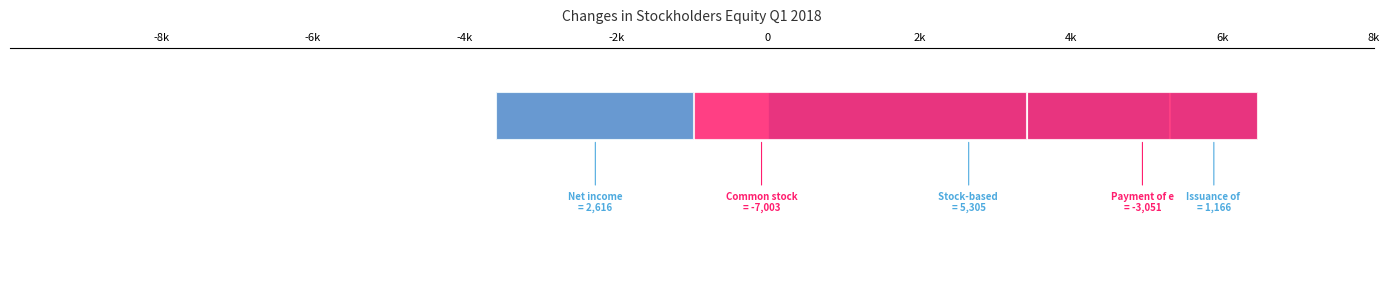

How many data points are less than 1166?

2